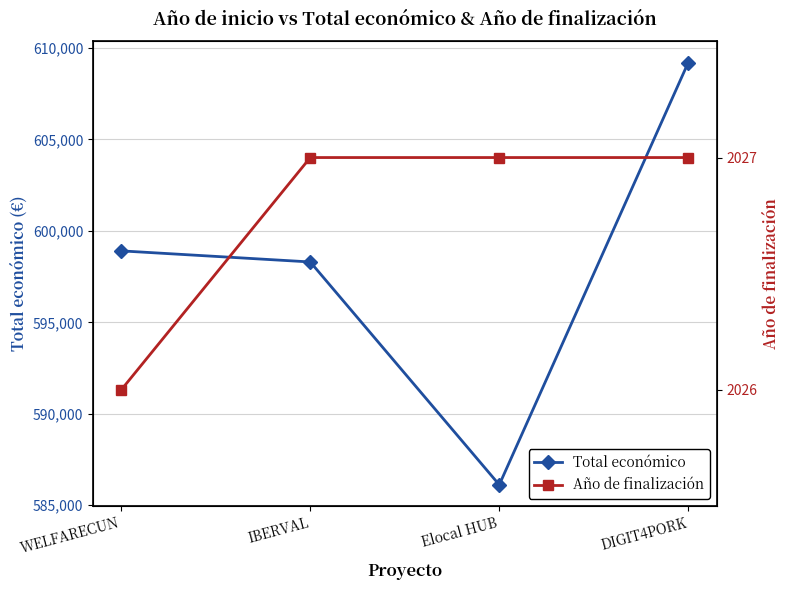

What is the sum of the Total económico values at IBERVAL and WELFARECUN?

1197212